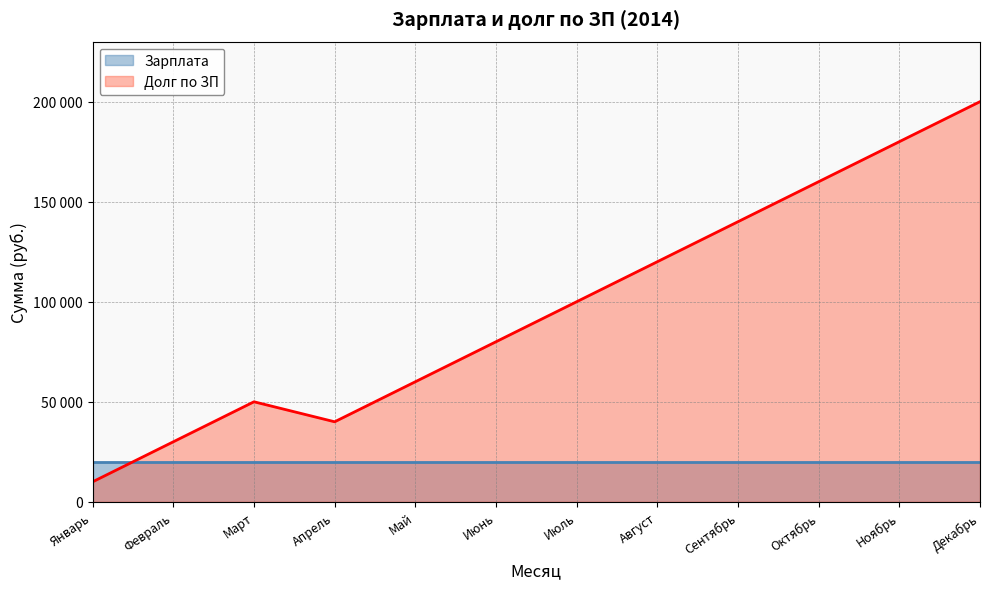

Does the chart display data point markers on the line(s)?

No